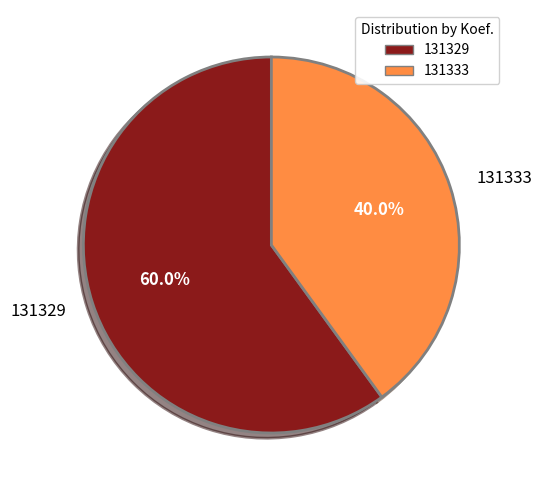

How many slices are in this pie chart?

2